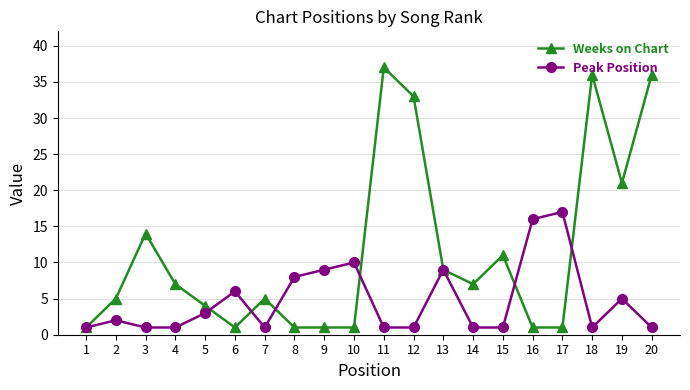

Is it true that Peak Position equals 17 at 17?

True